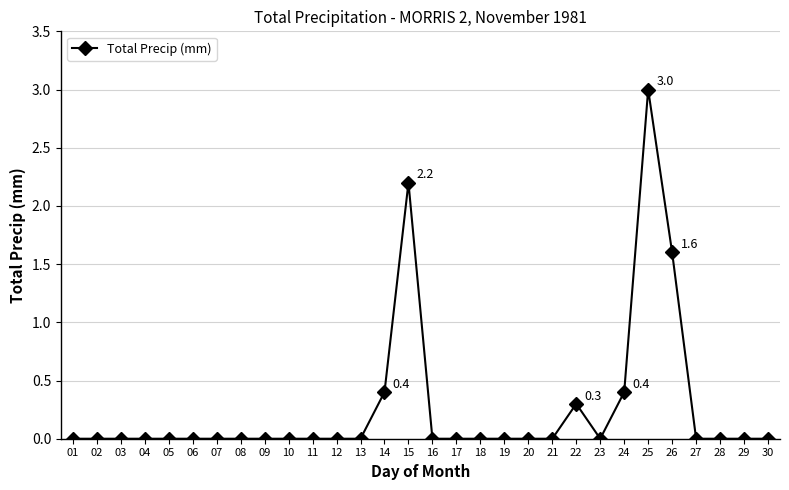

Reading right to left, transcribe all the data shown in this chart.

0.0	0.0	0.0	0.0	1.6	3.0	0.4	0.0	0.3	0.0	0.0	0.0	0.0	0.0	0.0	2.2	0.4	0.0	0.0	0.0	0.0	0.0	0.0	0.0	0.0	0.0	0.0	0.0	0.0	0.0